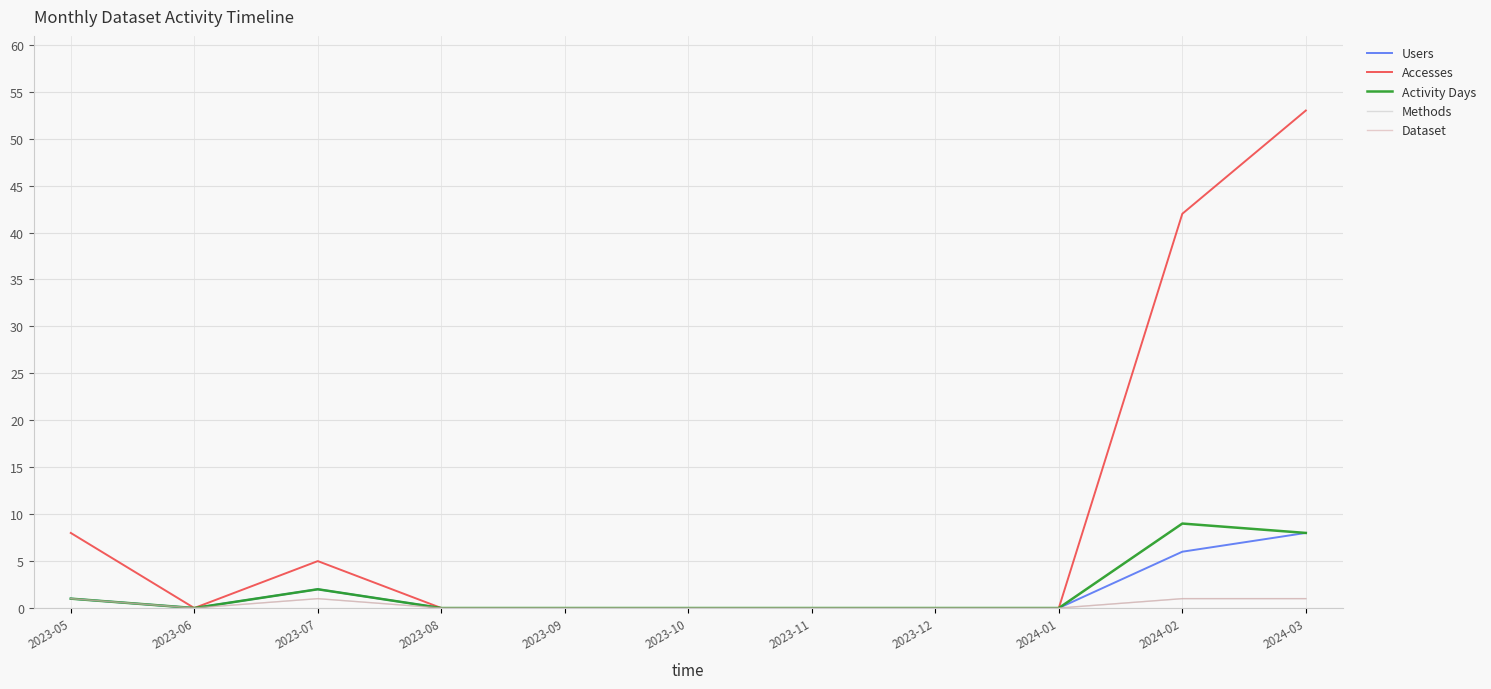

In Users, how many points are lower than both neighbors (excluding endpoints)?

1